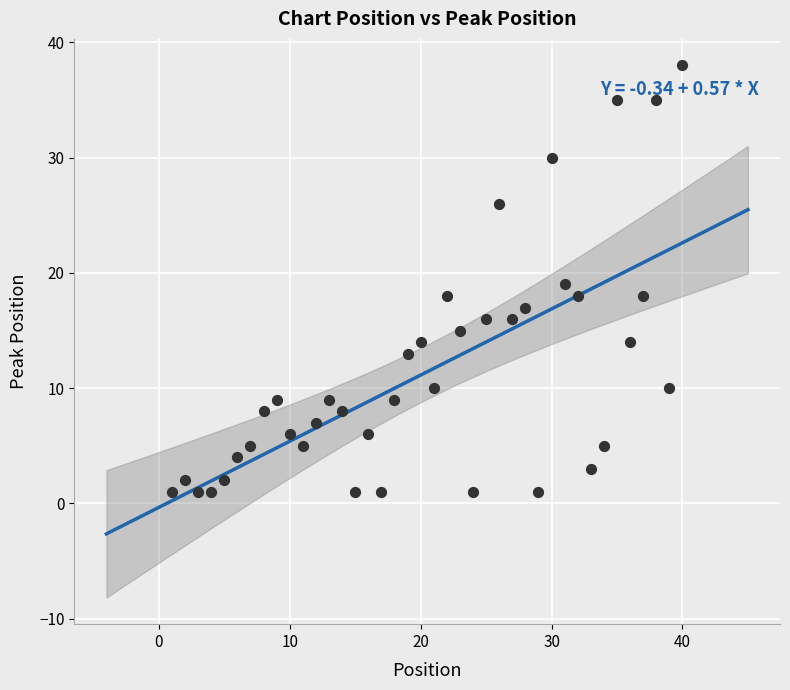

What is the range of X values (max minus min)?

39